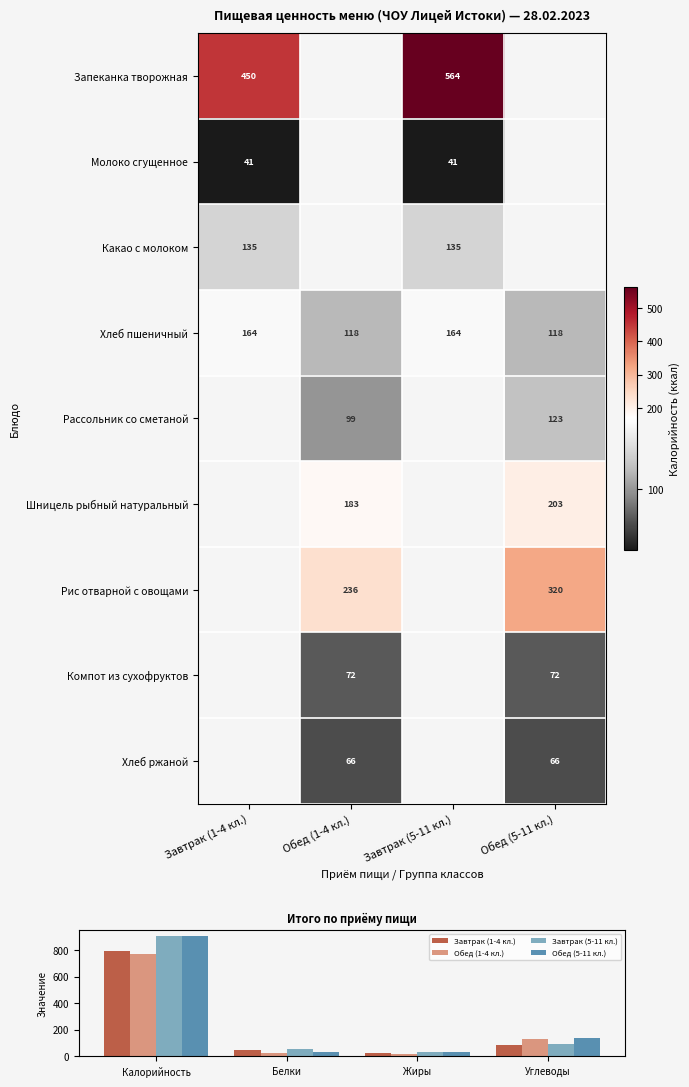

What is the minimum value for Хлеб пшеничный?

118